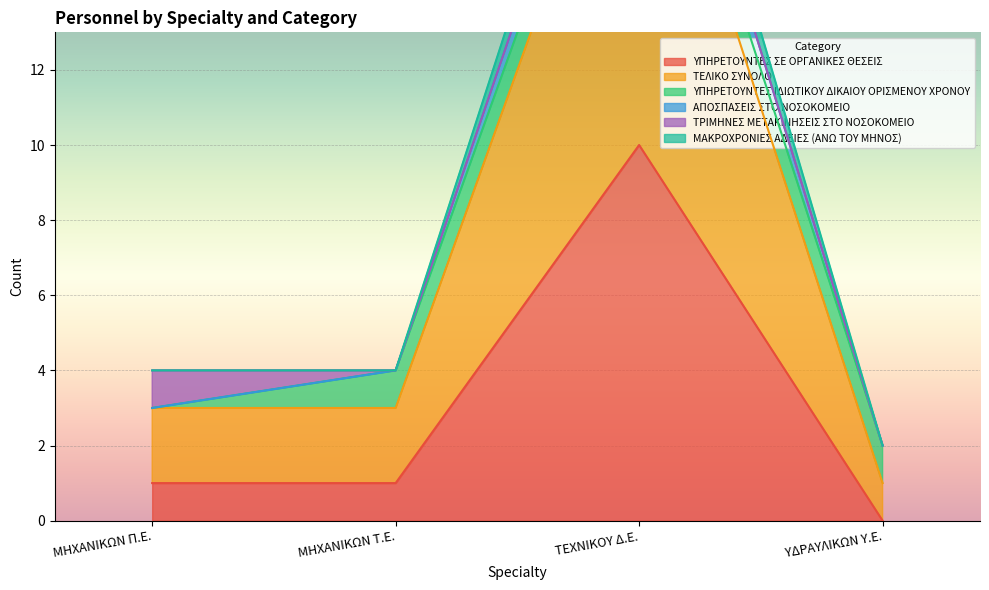

True or false: ΜΑΚΡΟΧΡΟΝΙΕΣ ΑΔΕΙΕΣ (ΑΝΩ ΤΟΥ ΜΗΝΟΣ) and ΤΕΛΙΚΟ ΣΥΝΟΛΟ cross at least once.

False